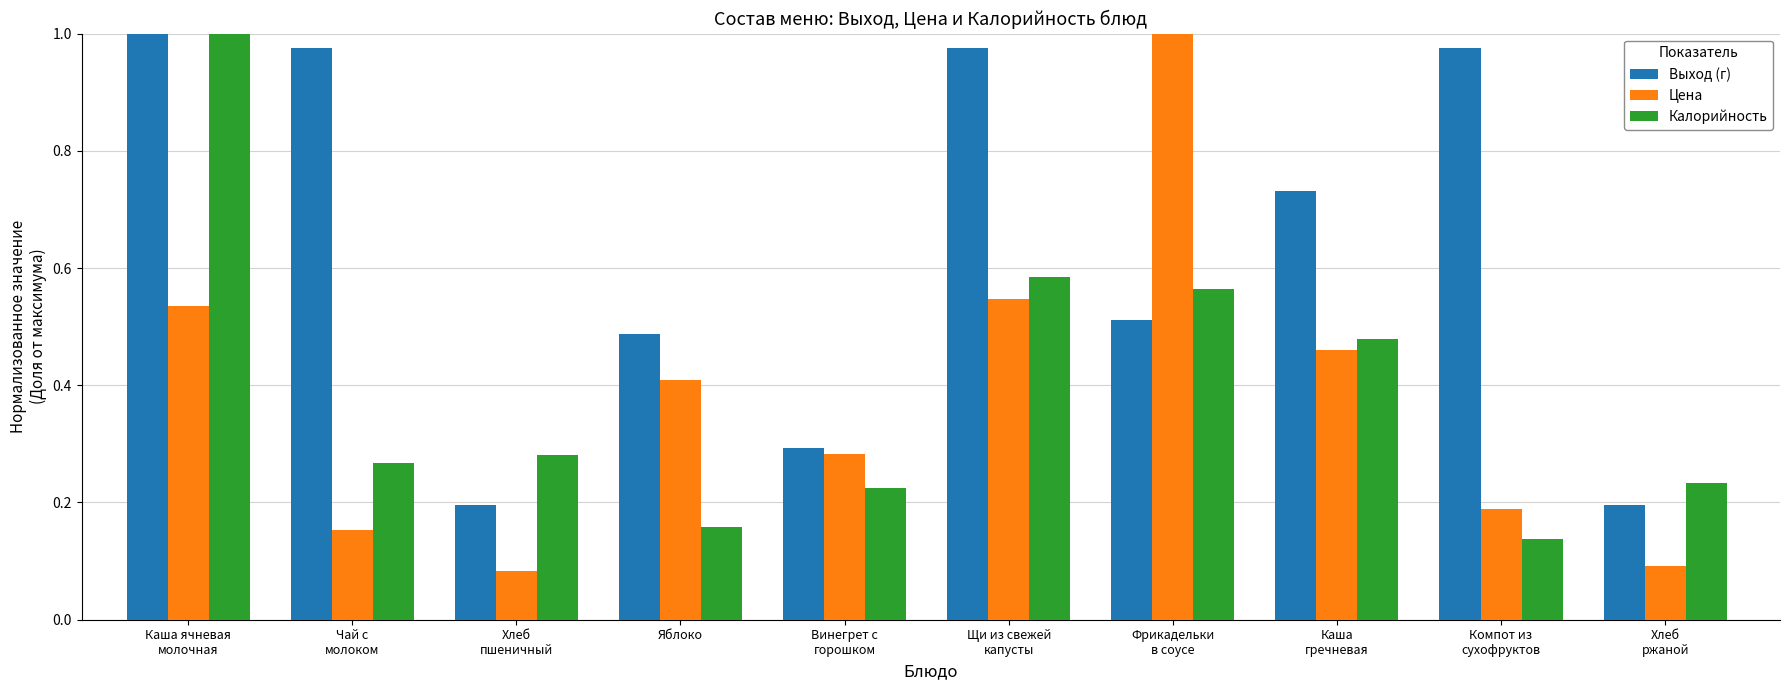

Which series has the largest total across all categories?

Выход (г)